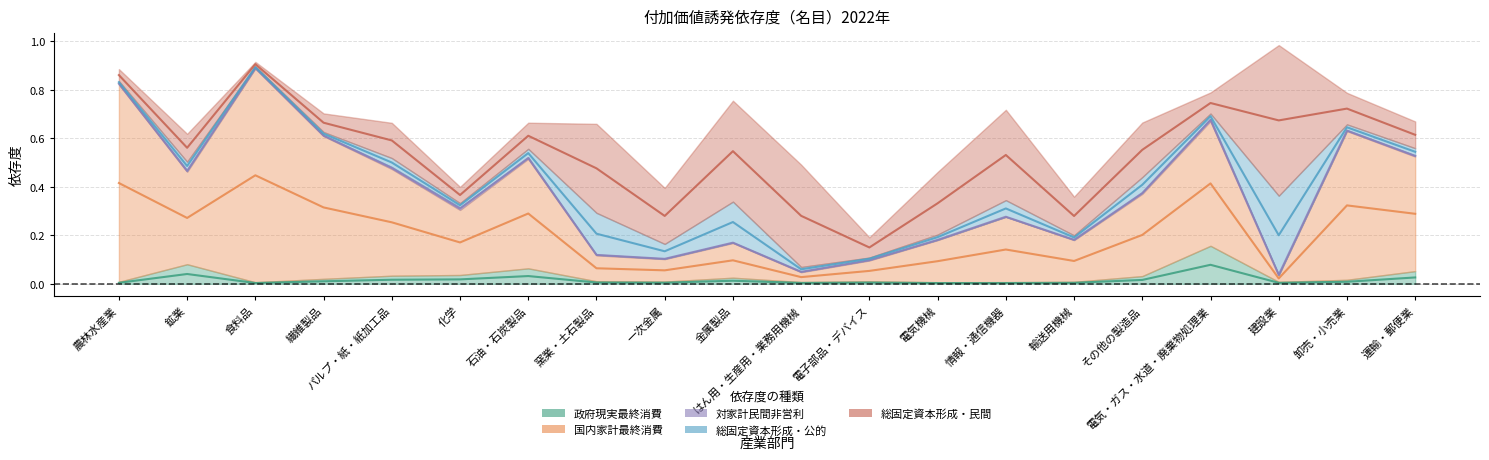

What is the value of the 国内家計最終消費 point at the 15th from the left?

0.2